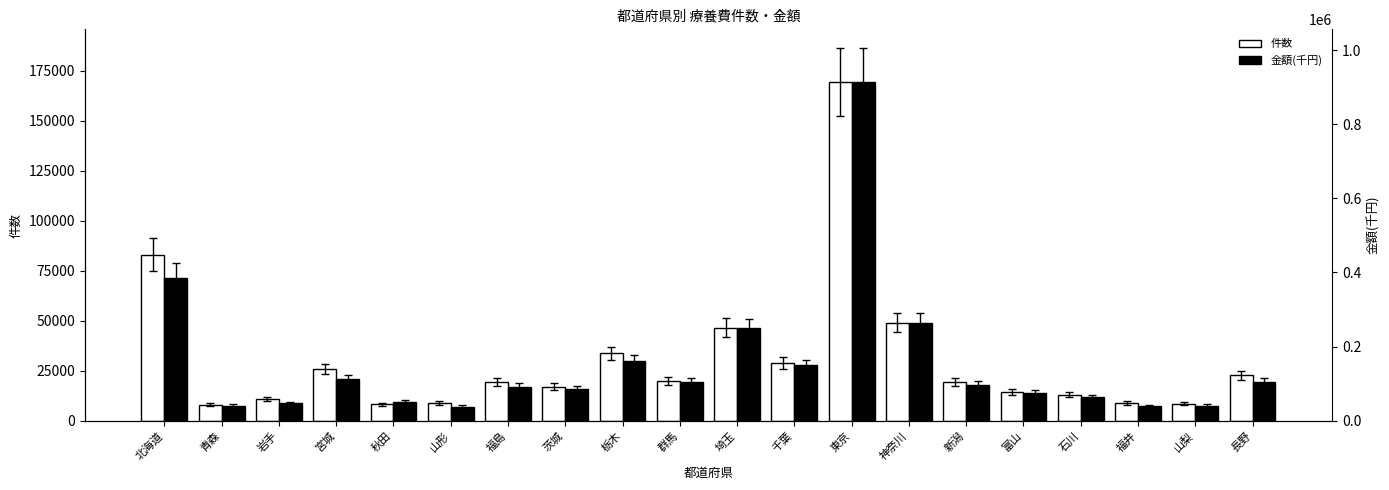

How many distinct data groups are displayed?

2